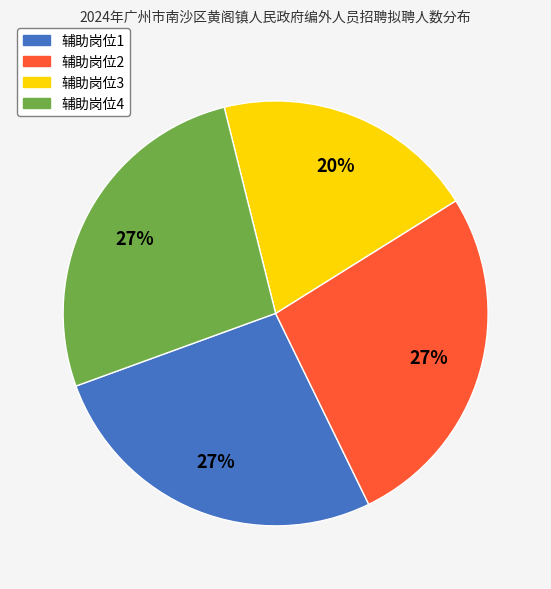

What is the ratio of the value at 辅助岗位2 to the value at 辅助岗位4?

1.0